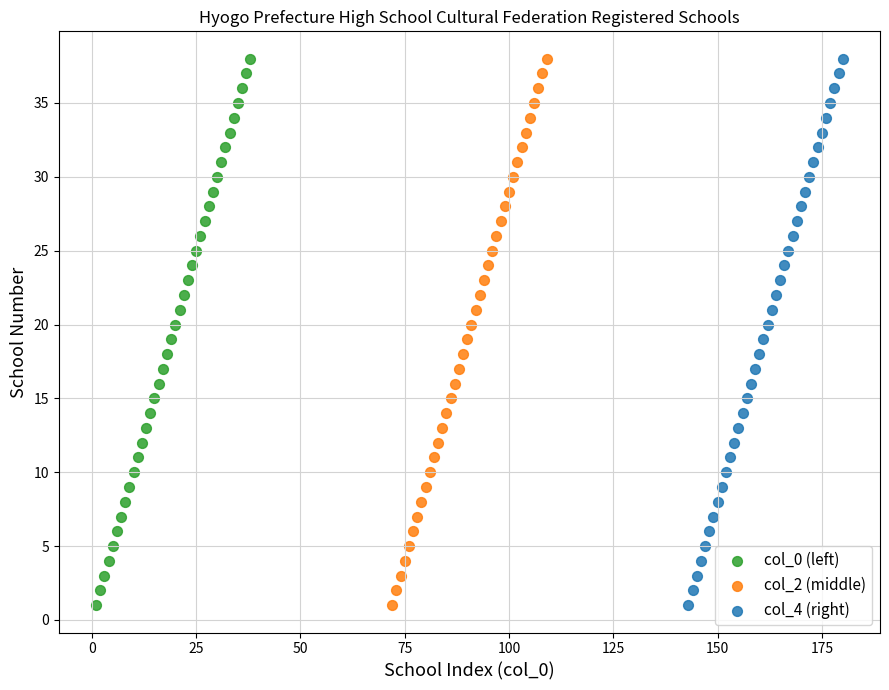

What are all the series names shown in the legend?

col_0 (left), col_2 (middle), col_4 (right)